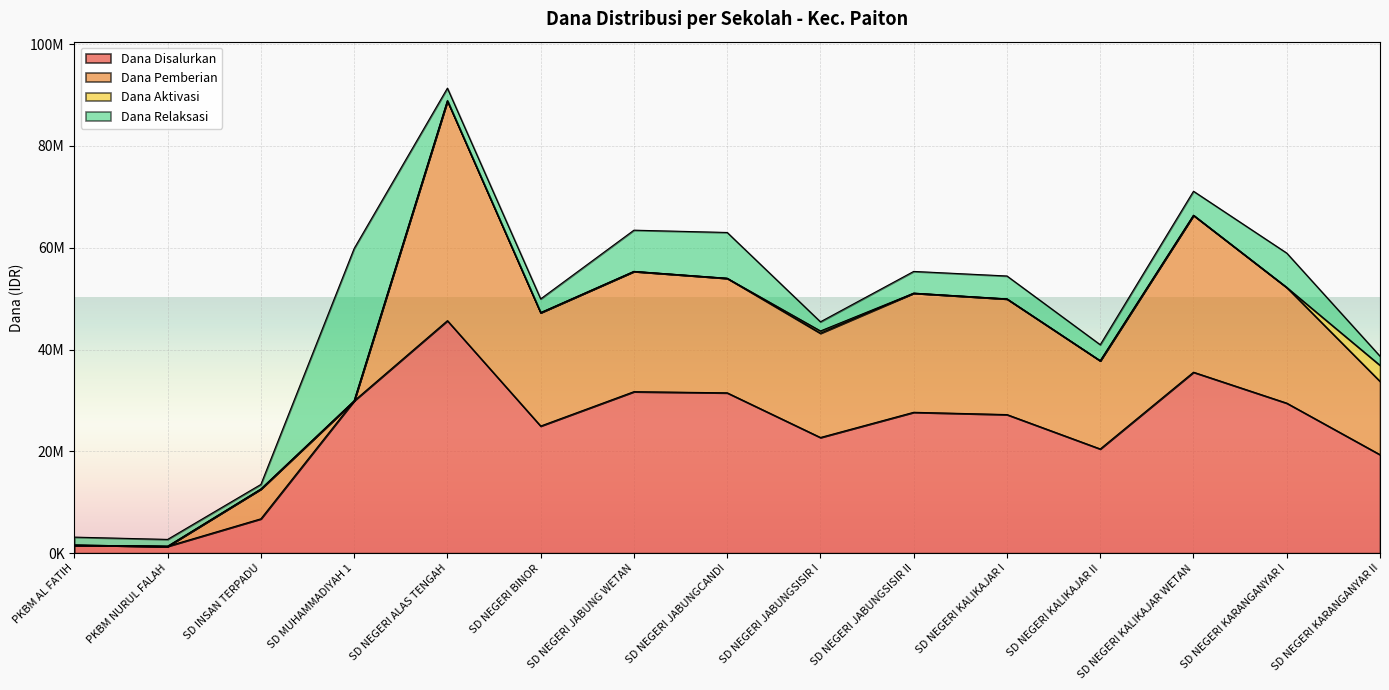

What is the difference between the Dana Disalurkan values at SD NEGERI KARANGANYAR I and SD INSAN TERPADU?

22725000